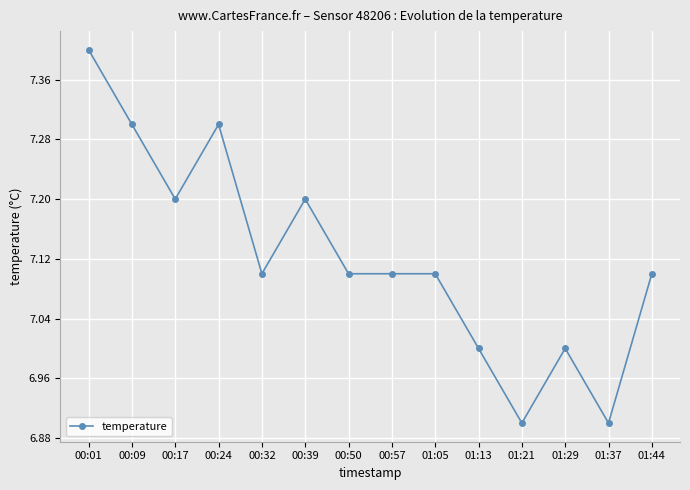

What position from the left is 00:24?

4